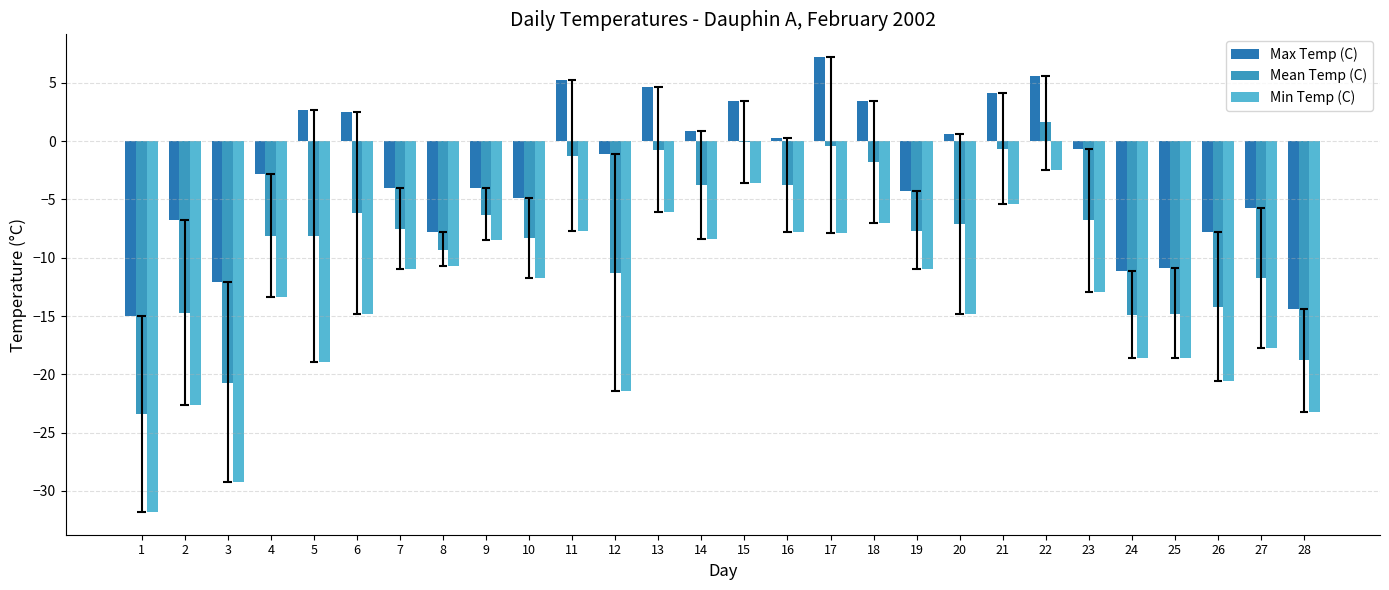

What is the total value across all series at 8?

-27.8